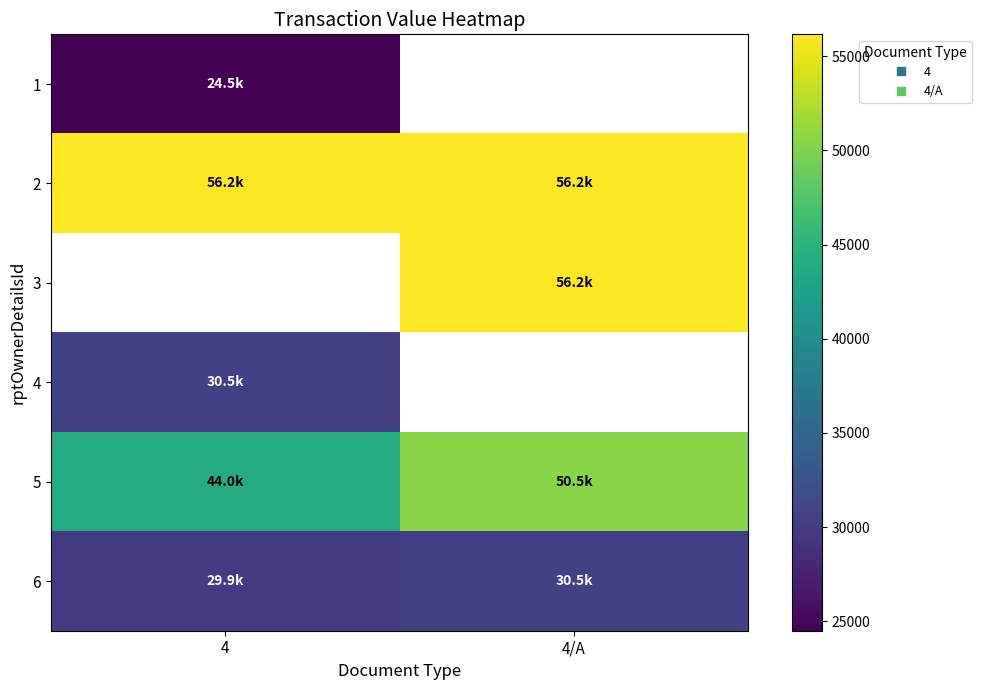

Which has a higher value, 4 or 4/A?

4/A